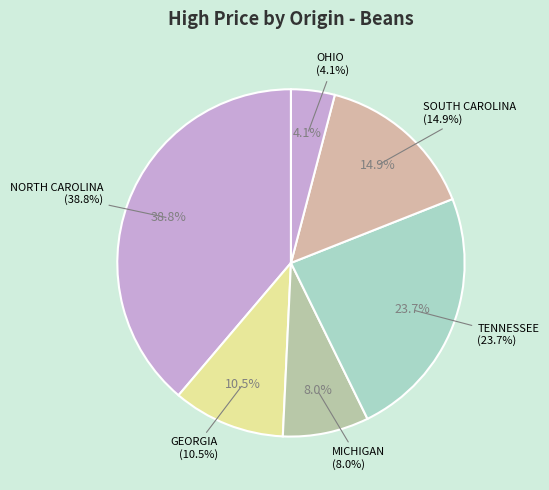

True or false: TENNESSEE accounts for 1% of the total.

False